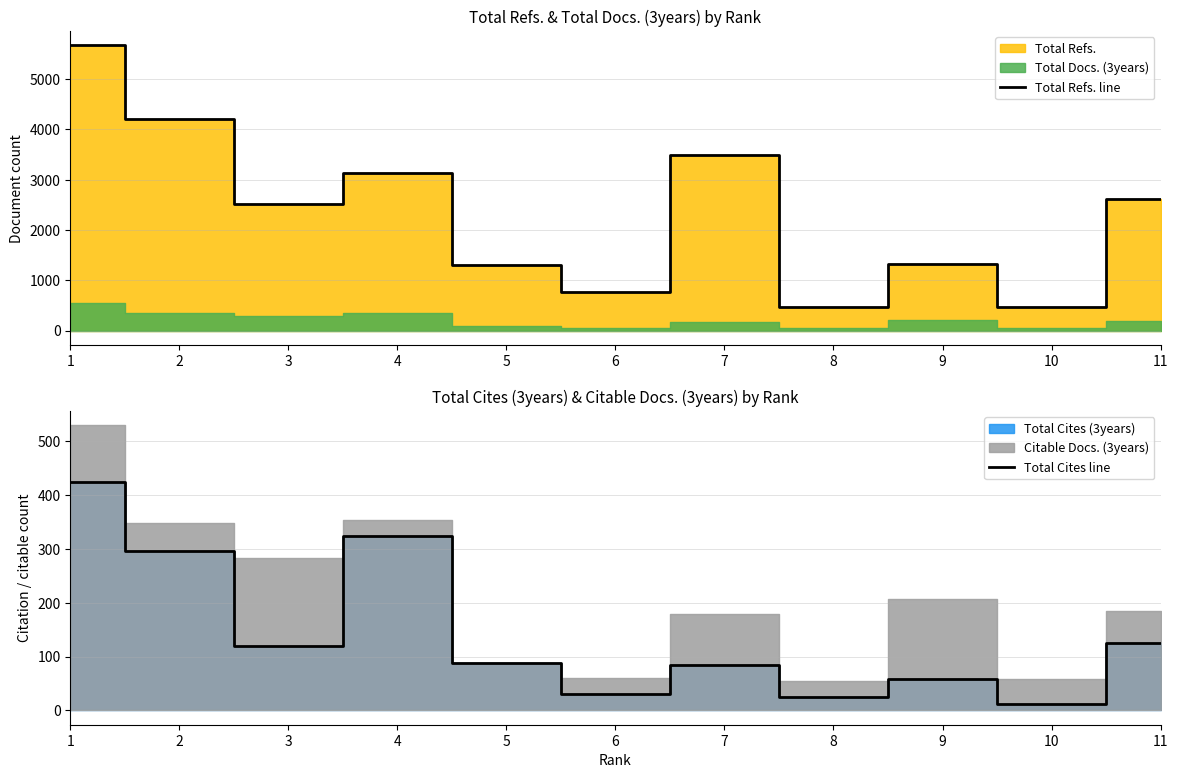

What is the spread (max minus min) of values at 2?

3903